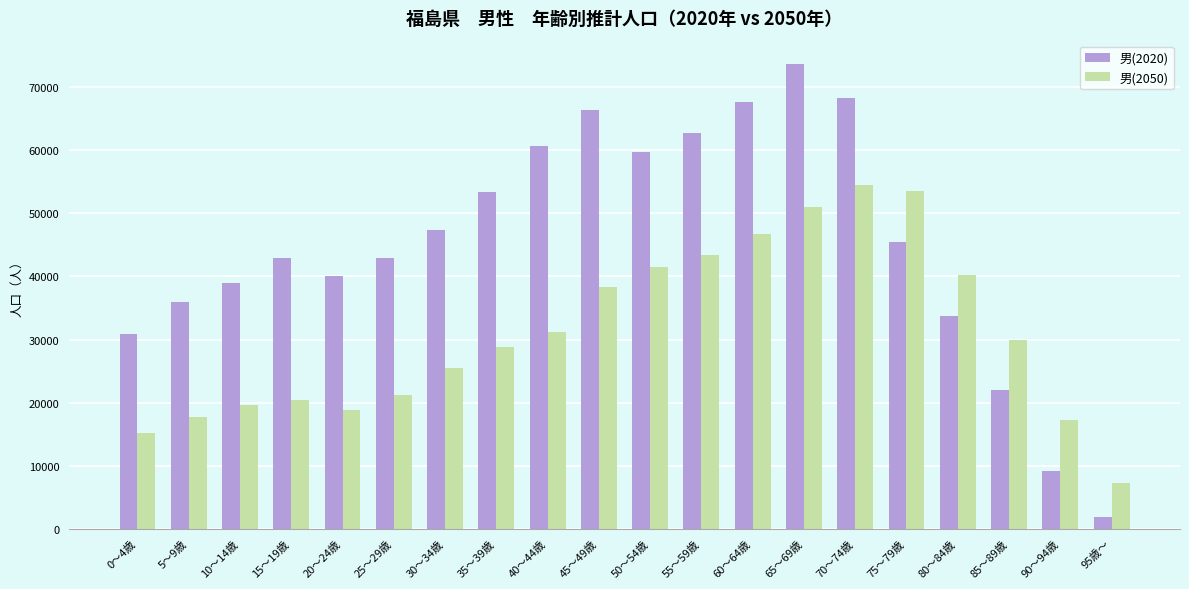

What is the label of the 16th bar from the right?

20～24歳